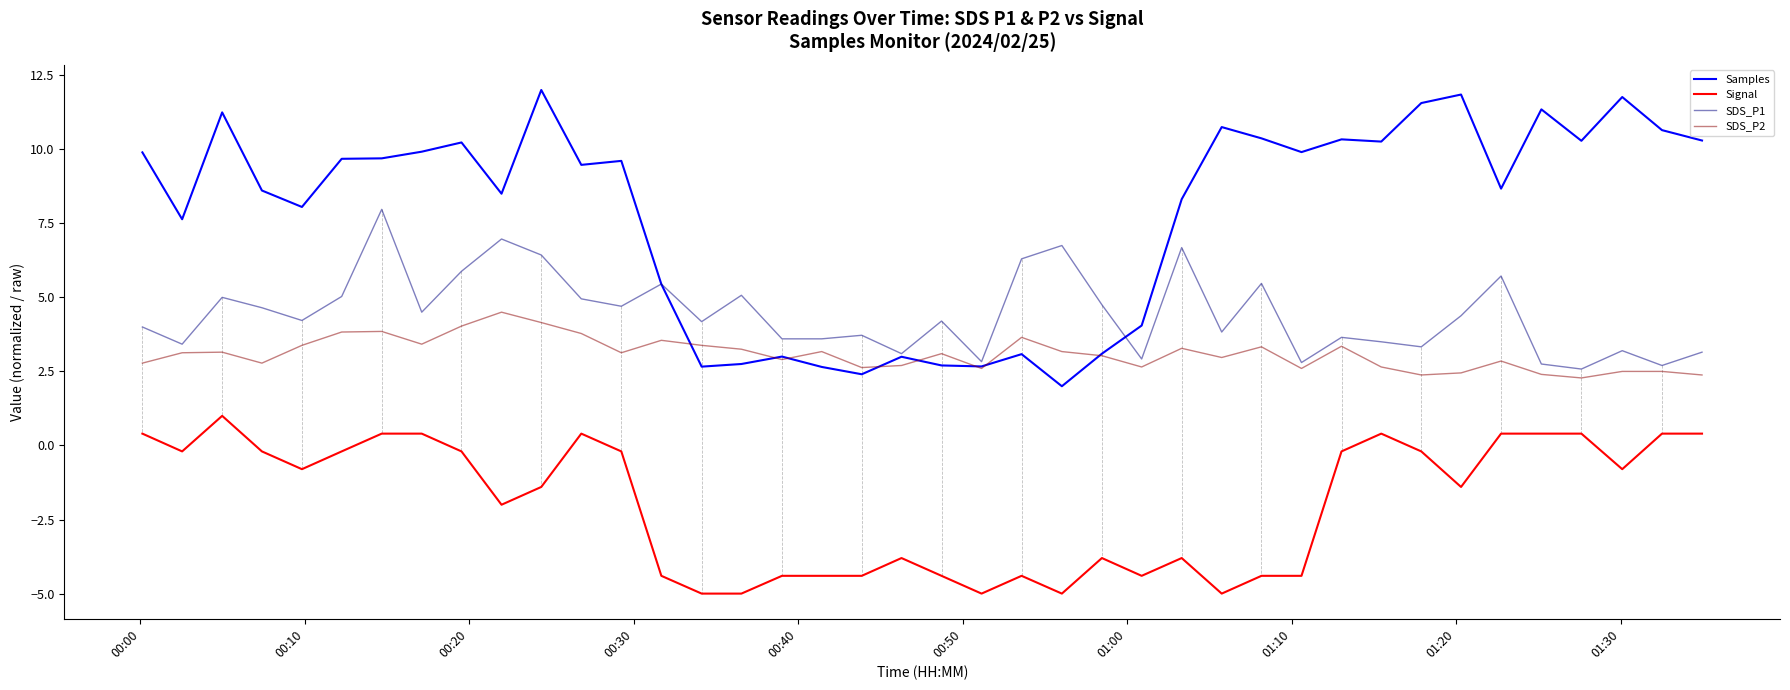

Which series has the largest total across all categories?

Samples